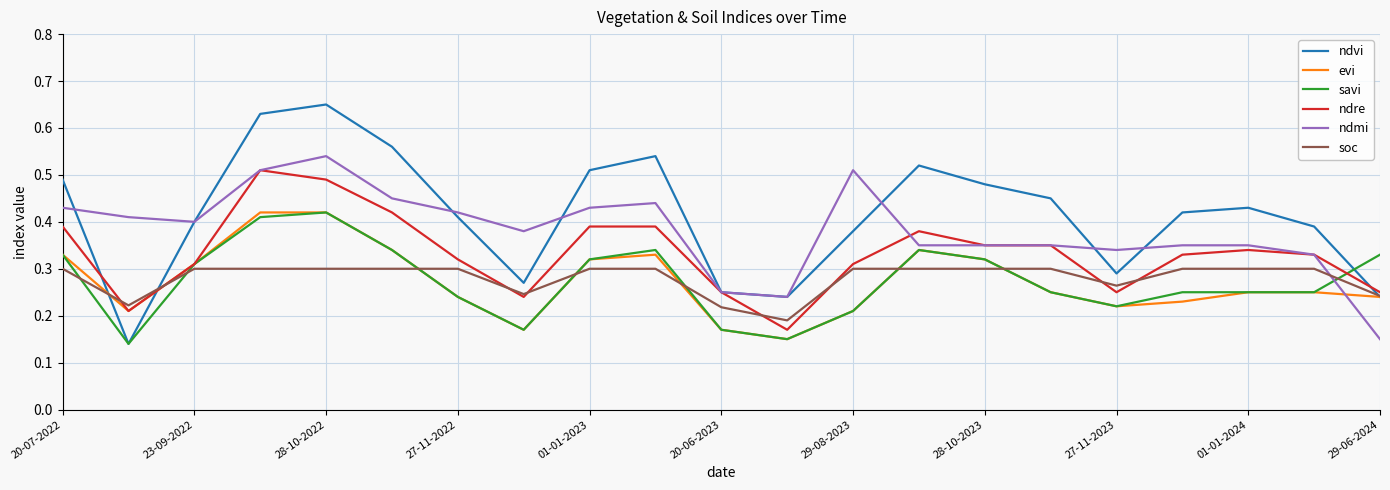

Count the number of categories in the chart.

21